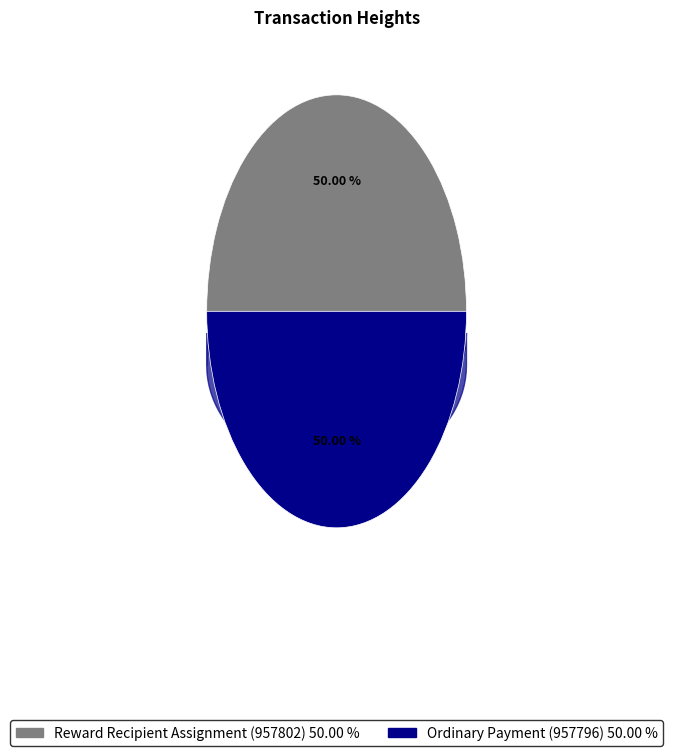

Between 957802 and 957796, which is larger?

957802